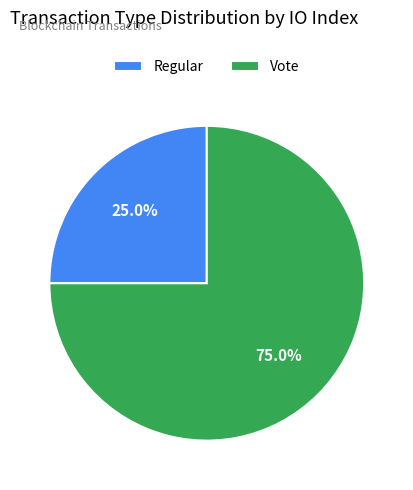

To the nearest percent, what portion does Regular represent?

25%